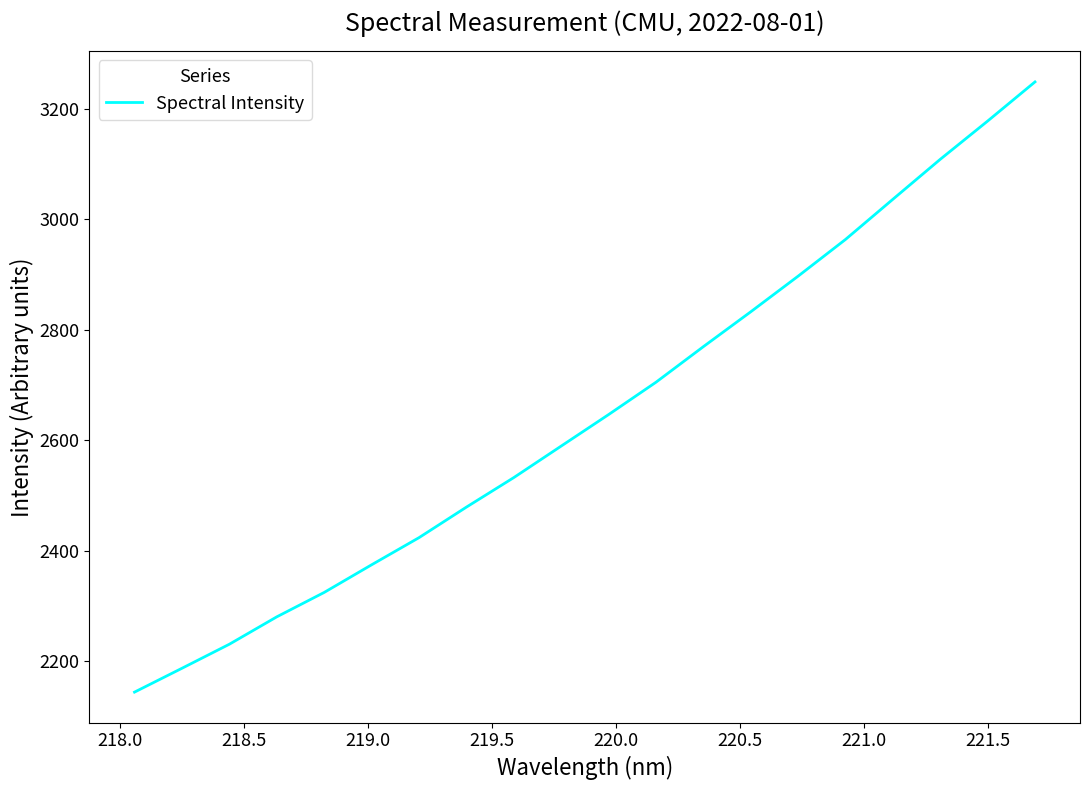

Reading left to right, list all the values displayed in this chart.

2144.3	2187.5	2231.0	2280.6	2324.7	2374.8	2423.9	2479.2	2532.6	2589.6	2646.6	2705.2	2769.5	2832.6	2897.2	2963.6	3036.3	3108.5	3177.7	3248.6